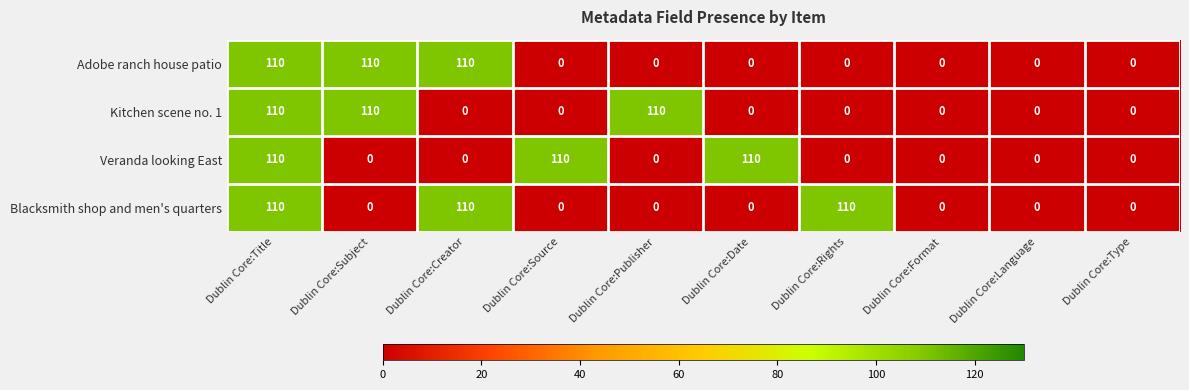

What is the difference between the highest and lowest values at Dublin Core:Subject?

110